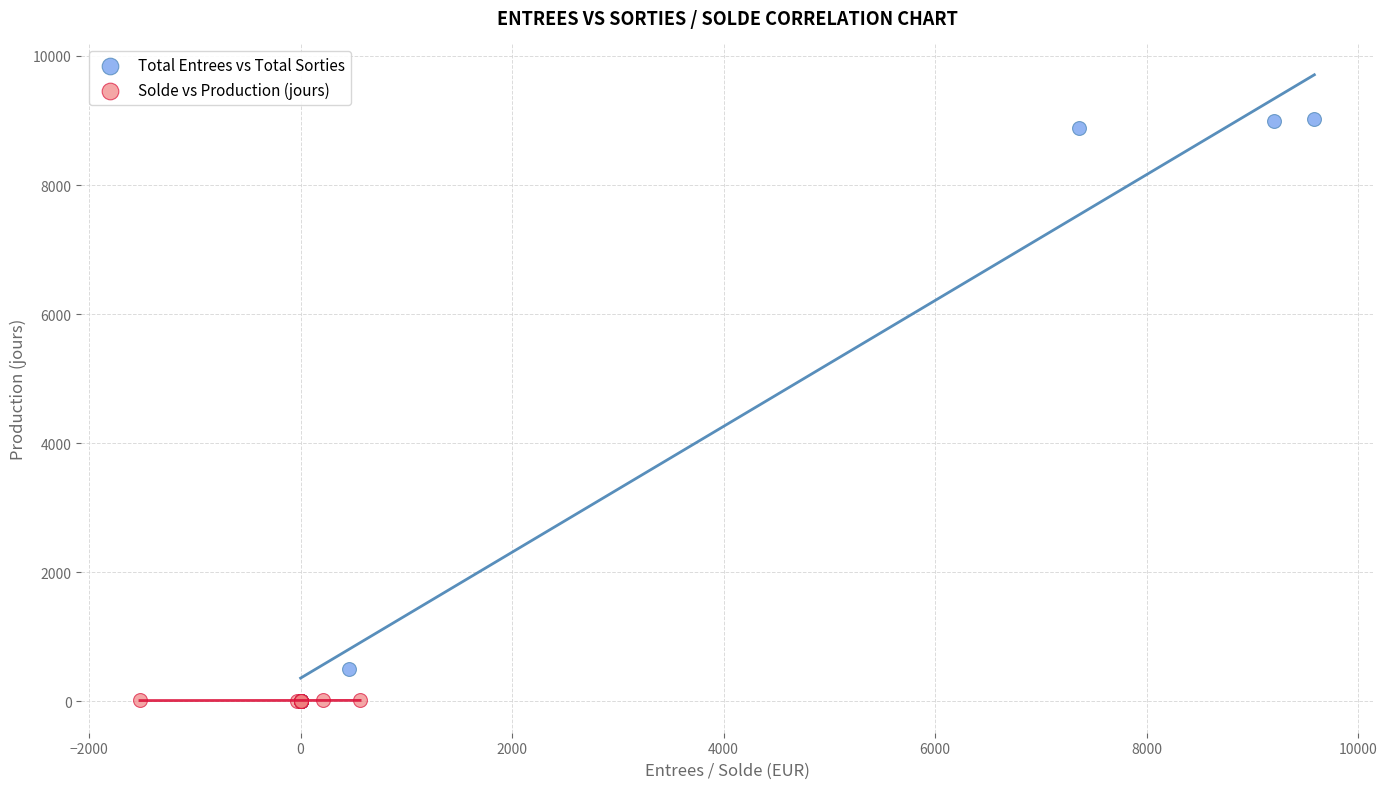

Which series has the widest spread of Y values?

Total Entrees vs Total Sorties